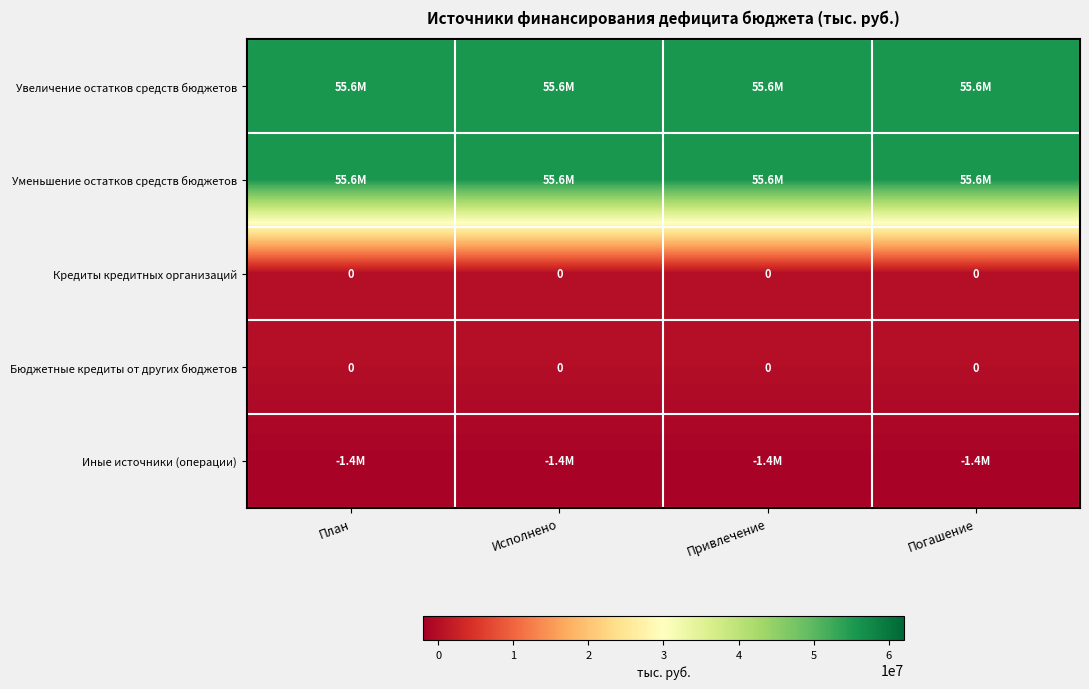

Rank the series by their maximum value, from highest to lowest.

Уменьшение остатков средств бюджетов, Увеличение остатков средств бюджетов, Кредиты кредитных организаций, Бюджетные кредиты от других бюджетов, Иные источники (операции)